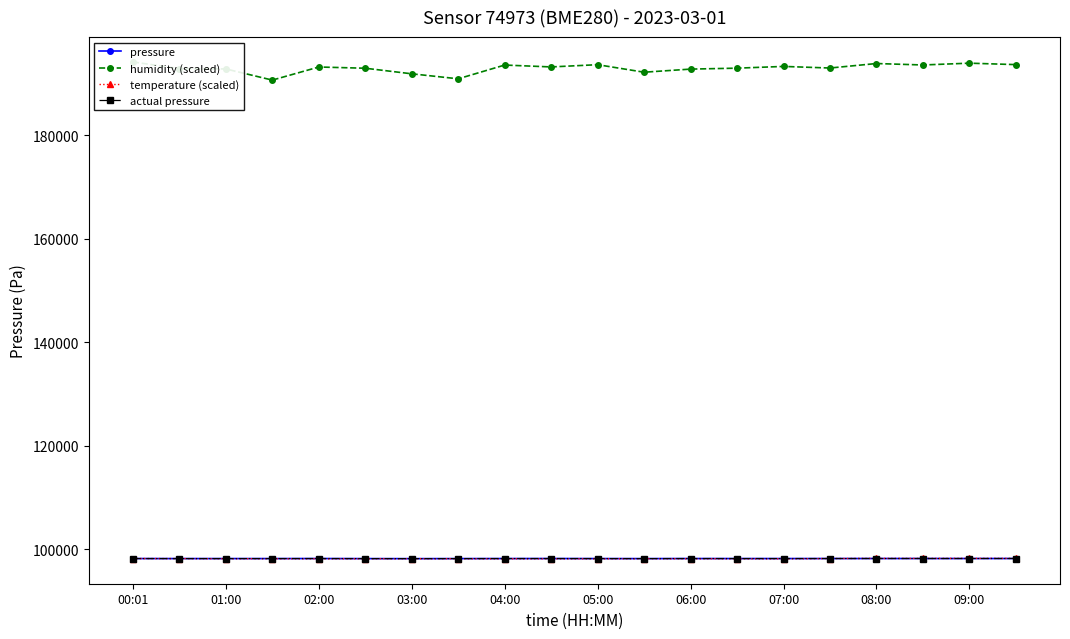

Which category has the lowest value in the pressure series?

03:00